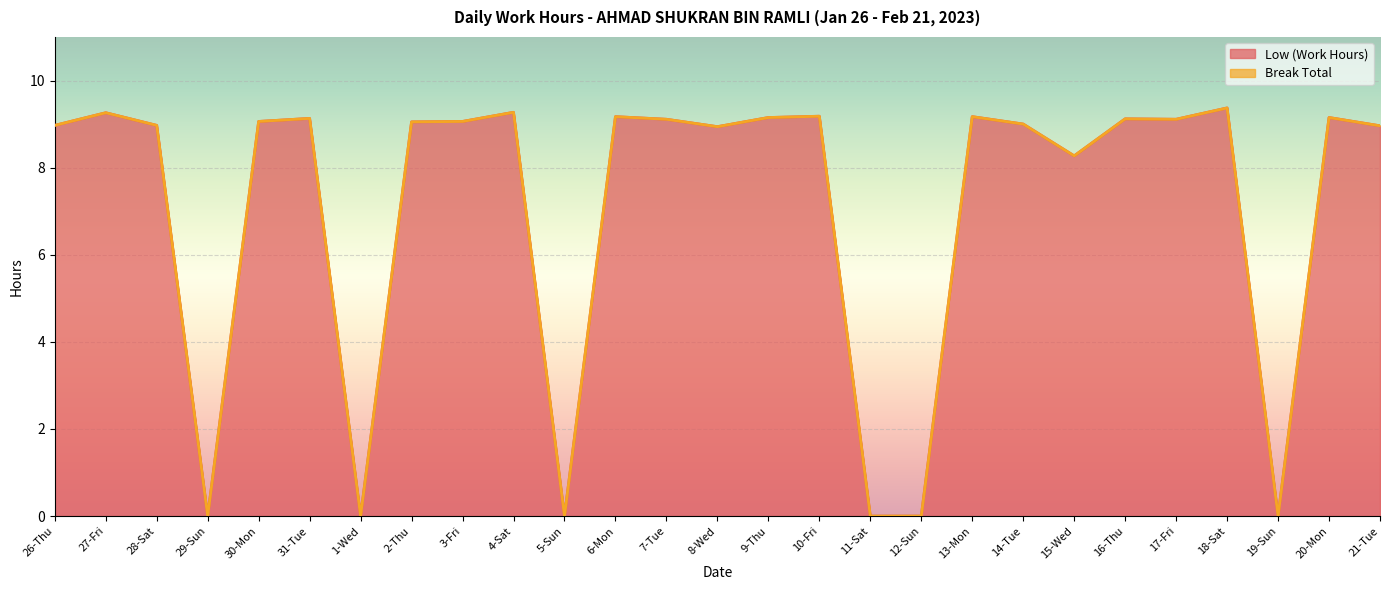

How many points are higher than both their immediate neighbors (excluding endpoints)?

9